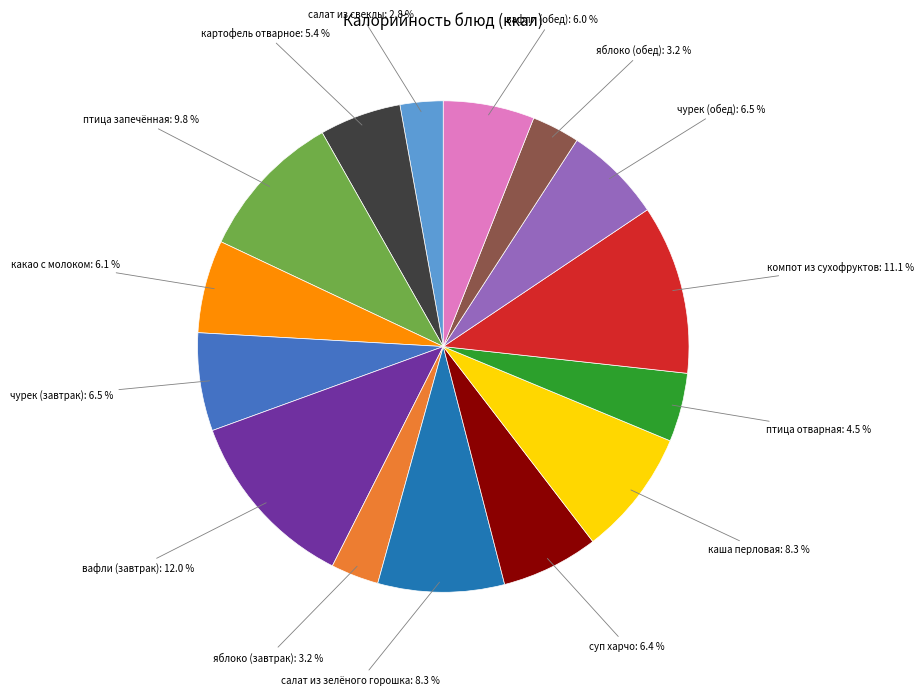

Is there a majority slice in this chart?

No